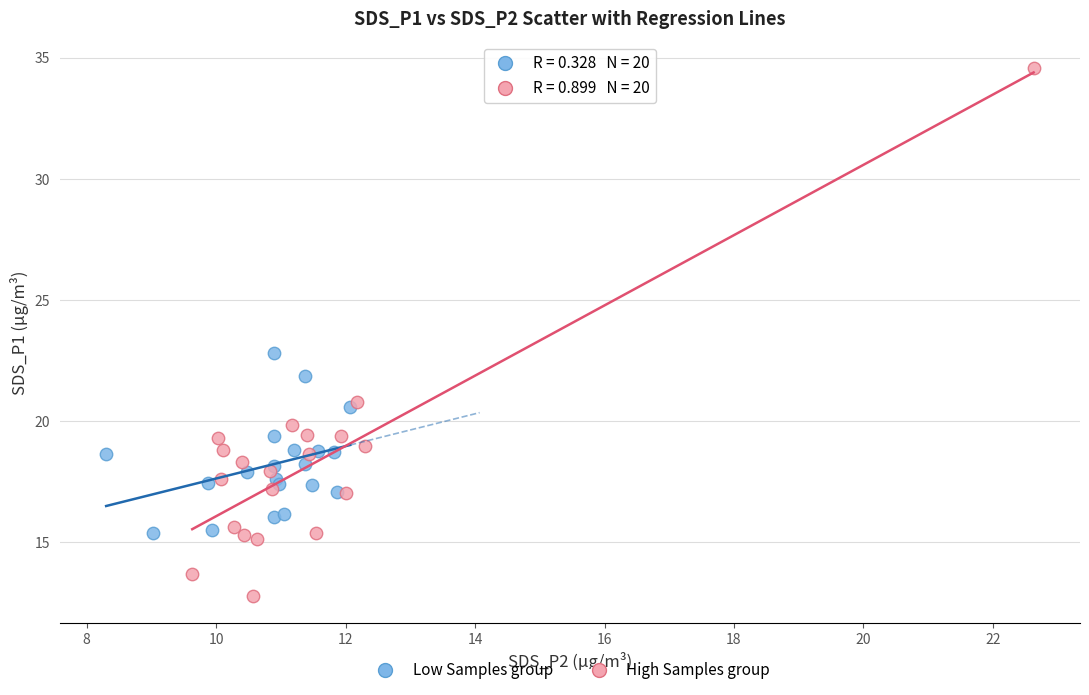

Which series has the widest spread of Y values?

High Samples group